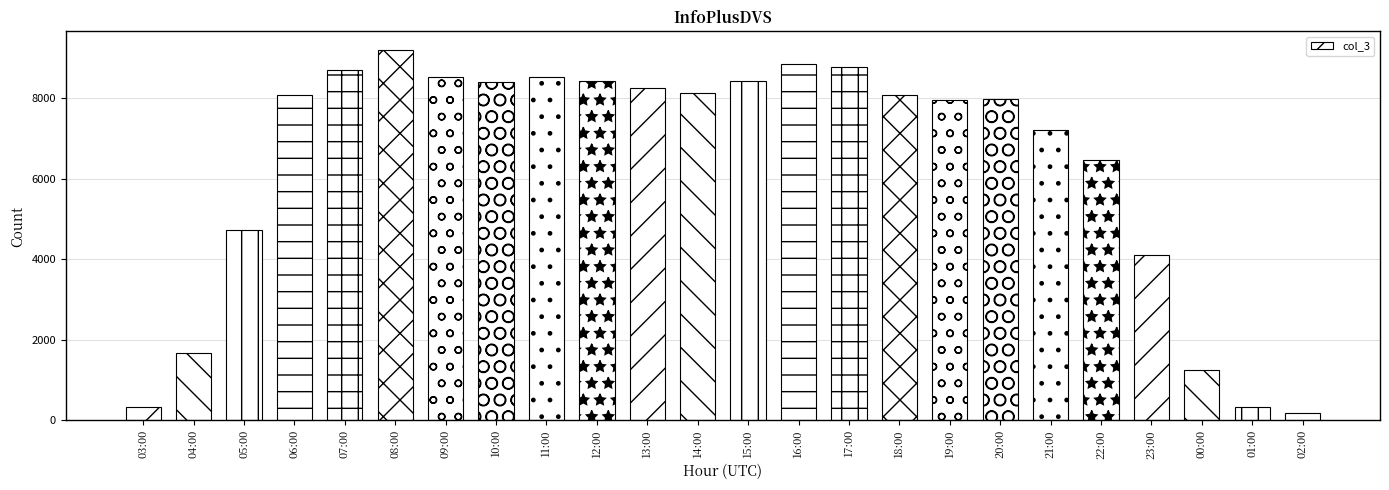

What is the change in value from 05:00 to 18:00?

+3352